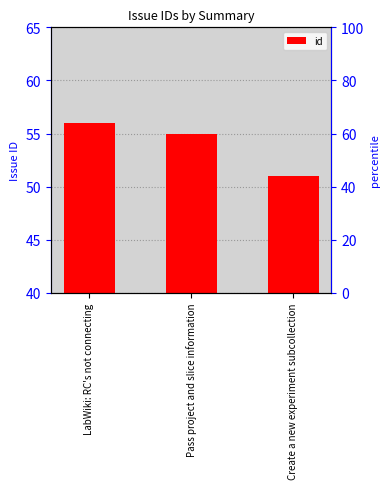

How many bars are there in total?

3